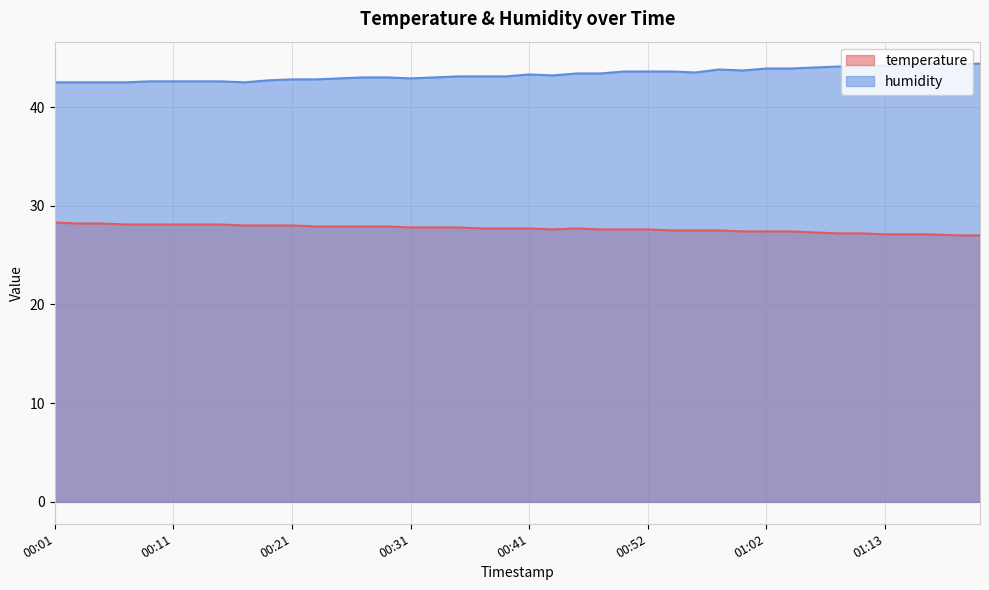

Reading left to right, extract all data points from this chart.

temperature: 28.3	28.2	28.2	28.1	28.1	28.1	28.1	28.1	28.0	28.0	28.0	27.9	27.9	27.9	27.9	27.8	27.8	27.8	27.7	27.7	27.7	27.6	27.7	27.6	27.6	27.6	27.5	27.5	27.5	27.4	27.4	27.4	27.3	27.2	27.2	27.1	27.1	27.1	27.0	27.0
humidity: 42.5	42.5	42.5	42.5	42.6	42.6	42.6	42.6	42.5	42.7	42.8	42.8	42.9	43.0	43.0	42.9	43.0	43.1	43.1	43.1	43.3	43.2	43.4	43.4	43.6	43.6	43.6	43.5	43.8	43.7	43.9	43.9	44.0	44.1	44.1	44.2	44.2	44.4	44.3	44.4